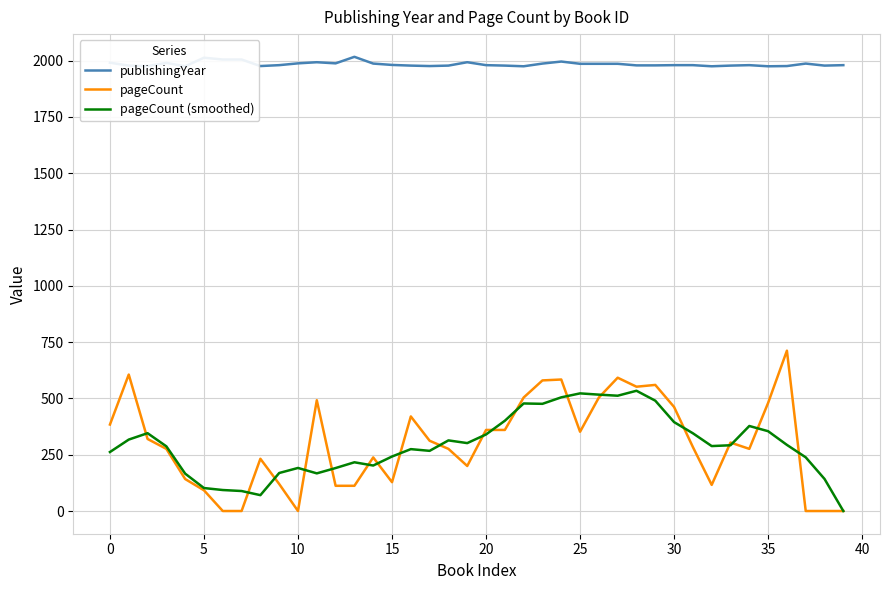

Rank the series at 35 from lowest to highest value.

pageCount (smoothed), pageCount, publishingYear